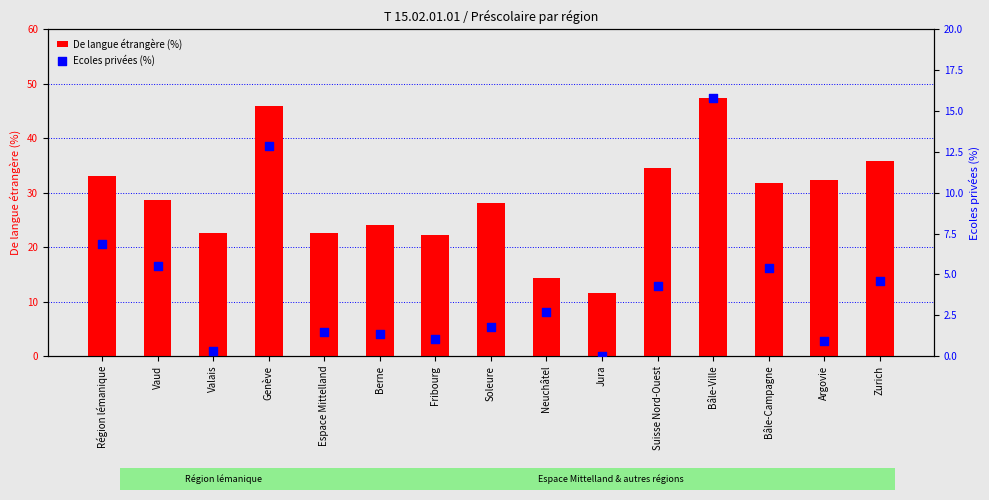

Which series has the widest spread of Y values?

De langue étrangère (%)